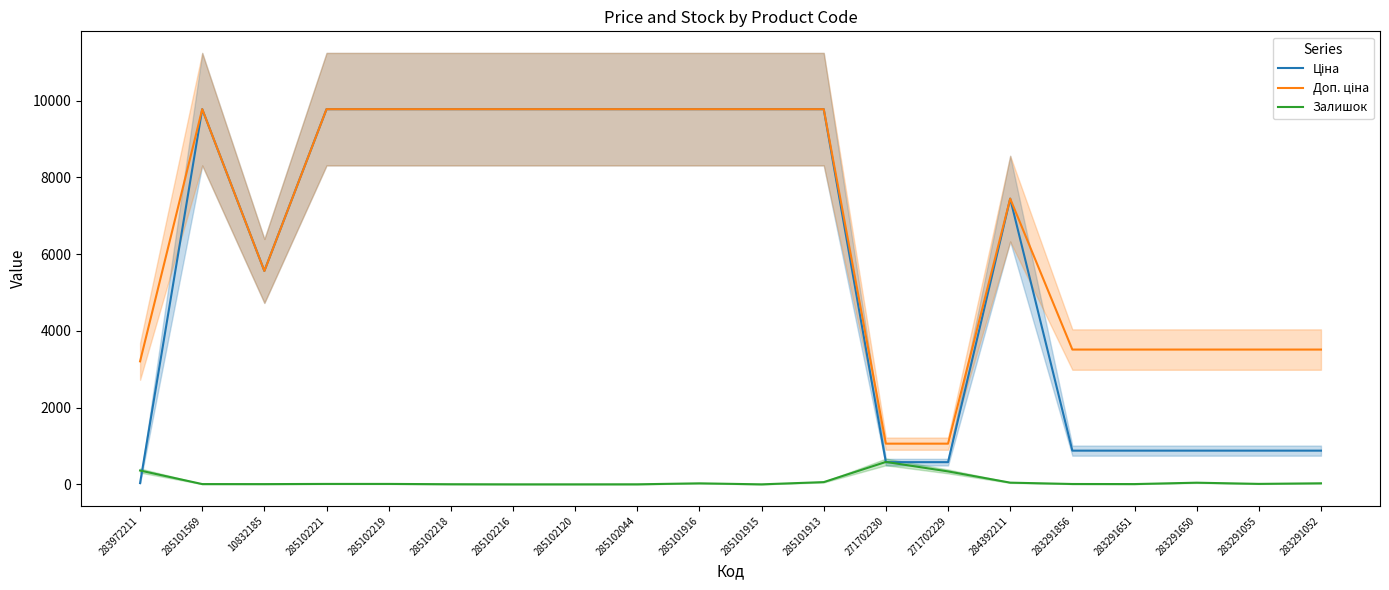

At which category does Доп. ціна reach its first local valley?

10832185